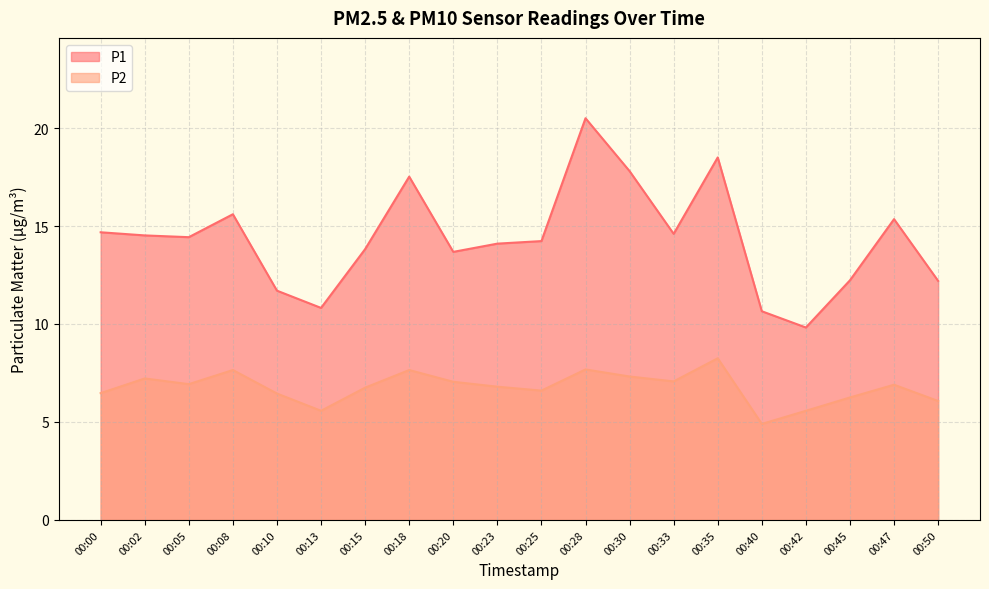

What is the difference between the highest and lowest values at 00:30?

10.5